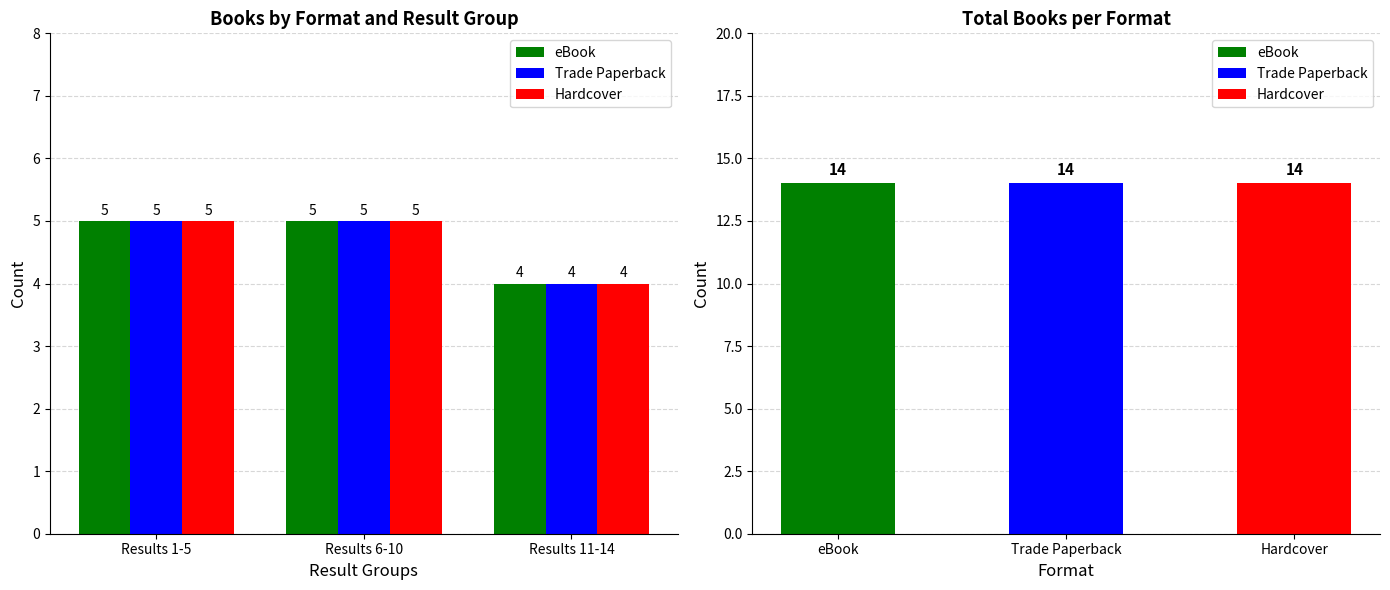

What is the label of the 1st bar from the left?

Results 1-5